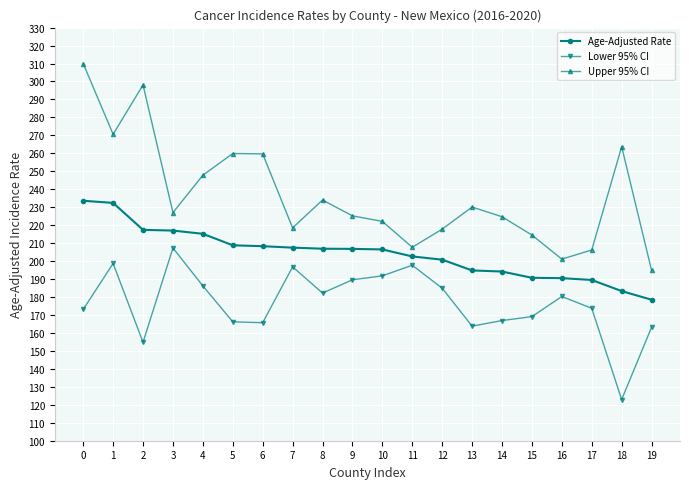

Rank the series by their average value, from highest to lowest.

Upper 95% CI, Age-Adjusted Rate, Lower 95% CI